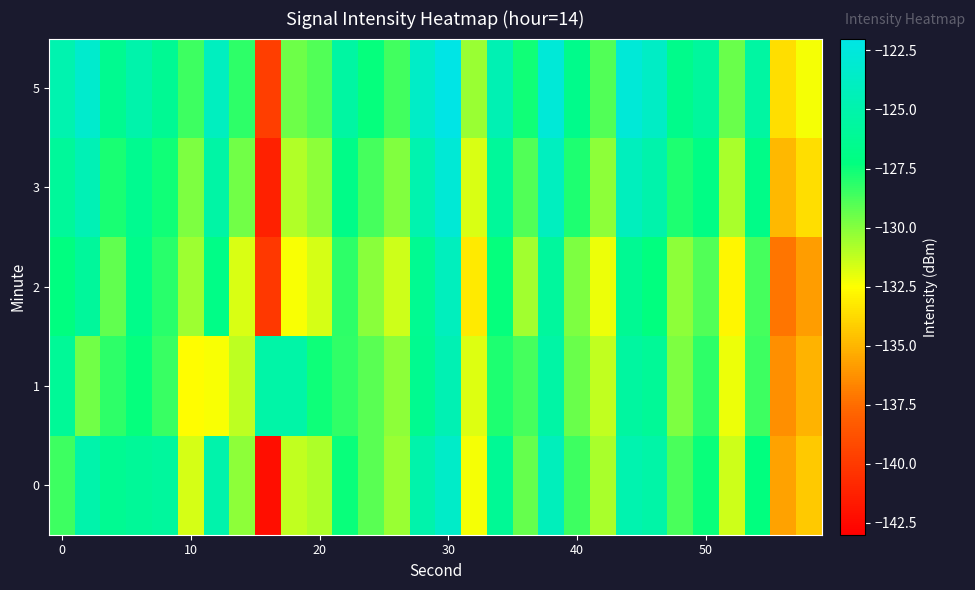

Reading left to right, what are all the values shown in this chart?

0: -128.6	-125.0	-126.3	-126.0	-125.7	-131.6	-125.0	-130.2	-142.2	-131.2	-130.8	-127.5	-129.1	-130.4	-125.0	-123.5	-132.3	-126.2	-129.4	-124.2	-128.5	-130.7	-124.9	-125.2	-128.8	-127.5	-131.5	-127.3	-135.6	-134.3
1: -126.1	-129.6	-128.2	-127.4	-128.5	-132.5	-132.4	-131.1	-125.3	-125.2	-127.5	-128.3	-129.1	-130.2	-126.4	-124.6	-131.8	-127.9	-128.7	-125.3	-129.4	-131.2	-125.6	-126.1	-129.8	-128.2	-132.1	-128.5	-136.3	-135.1
2: -127.2	-125.8	-129.3	-126.7	-128.1	-130.5	-126.9	-131.7	-140.1	-132.4	-131.6	-128.2	-130.1	-131.5	-126.3	-124.1	-133.2	-127.4	-130.6	-125.7	-129.8	-132.1	-126.2	-127.3	-130.2	-128.9	-132.8	-128.7	-137.2	-135.8
3: -125.9	-124.5	-127.8	-126.4	-127.6	-129.8	-125.3	-129.6	-141.2	-130.9	-130.2	-126.8	-128.7	-129.9	-124.8	-122.9	-131.7	-125.9	-128.9	-124.0	-127.9	-130.2	-124.1	-125.0	-127.9	-127.0	-130.7	-126.8	-134.9	-133.6
5: -124.8	-123.3	-126.4	-125.0	-126.2	-128.5	-124.0	-128.2	-139.8	-129.5	-128.9	-125.5	-127.4	-128.6	-123.6	-121.7	-130.4	-124.6	-127.6	-122.8	-126.6	-128.9	-122.8	-123.7	-126.6	-125.7	-129.4	-125.5	-133.6	-132.3